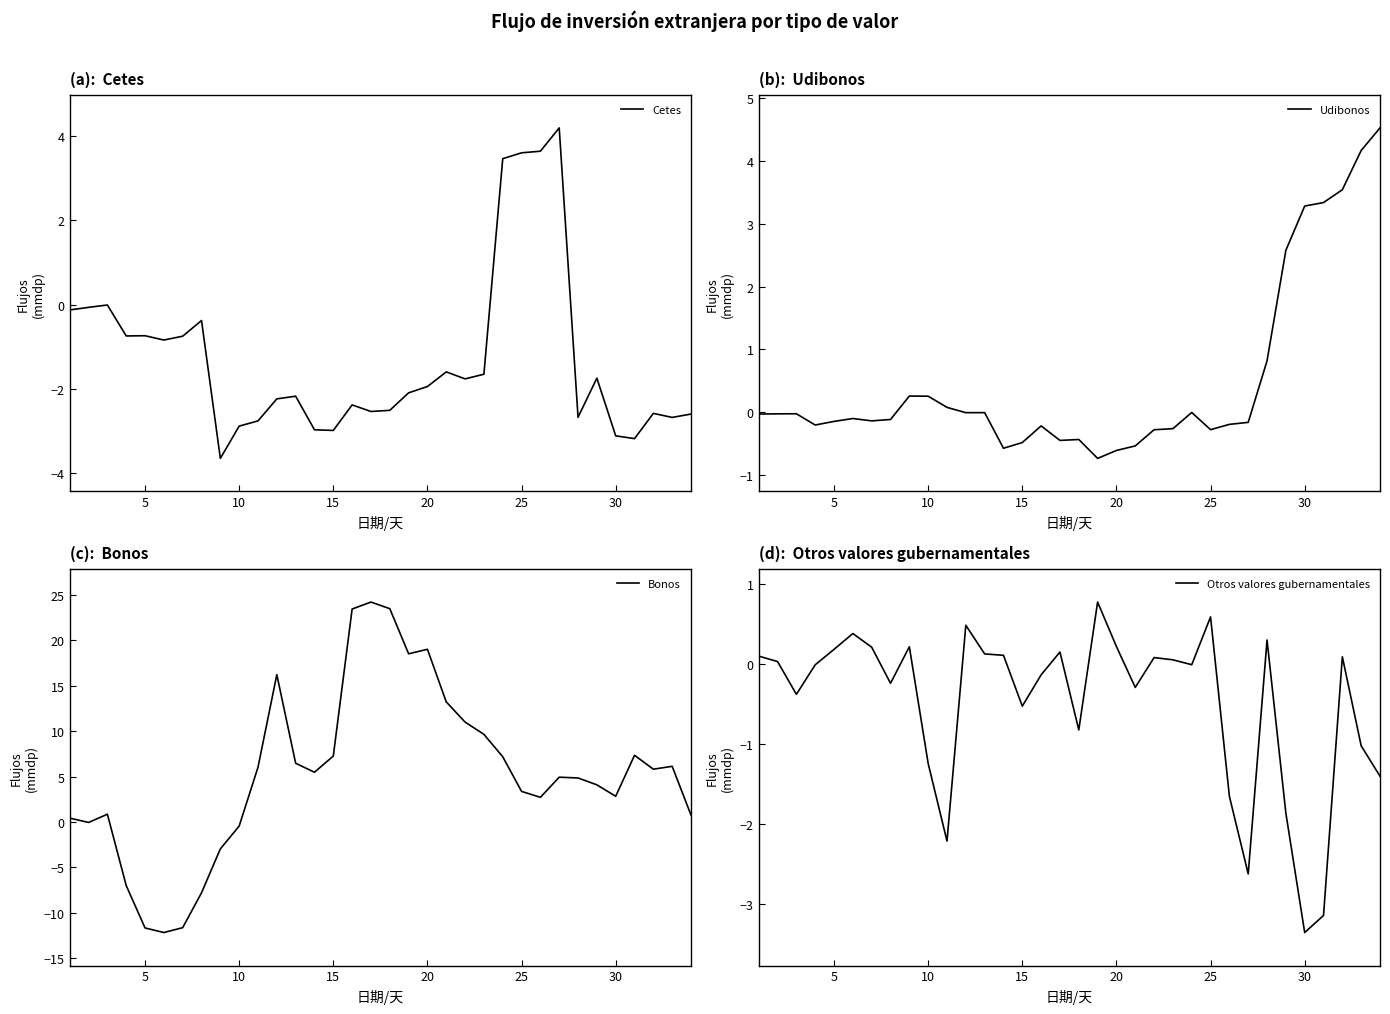

What is the minimum value for Cetes?

-3.7